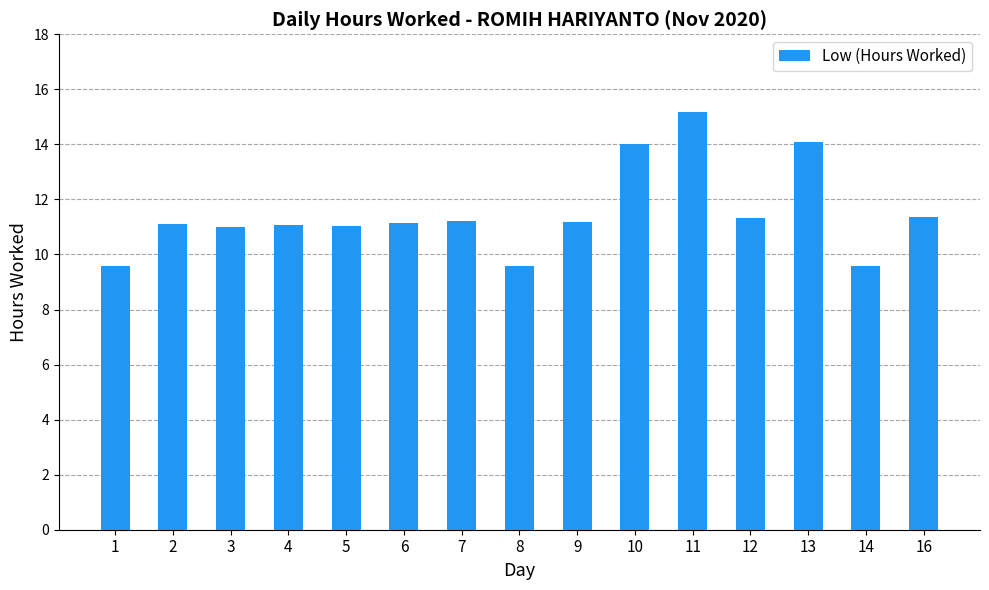

The chart shows a value of 4.1 at 2. True or false?

False